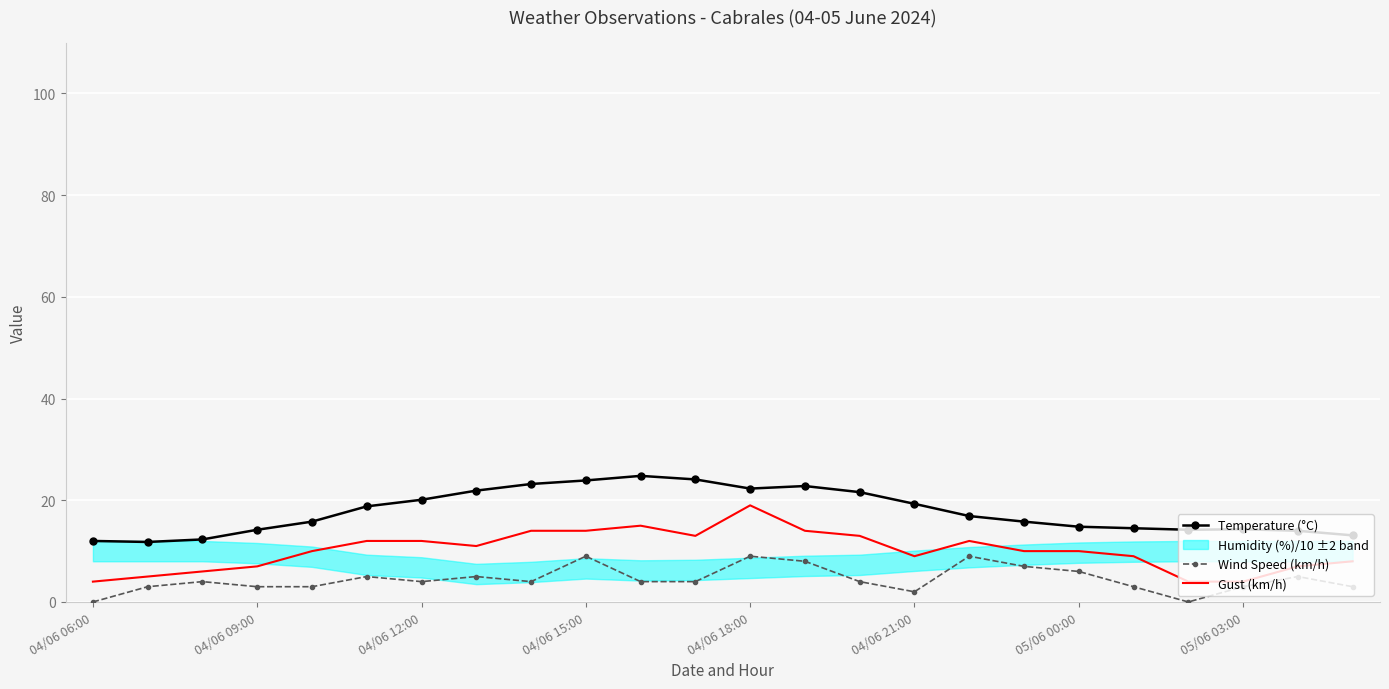

Which series has the largest range (max minus min)?

Gust (km/h)